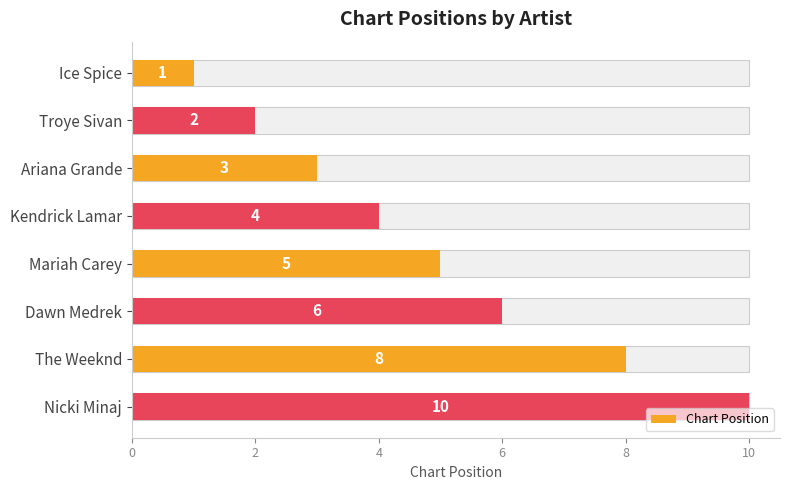

What position from the left is Dawn Medrek?

6